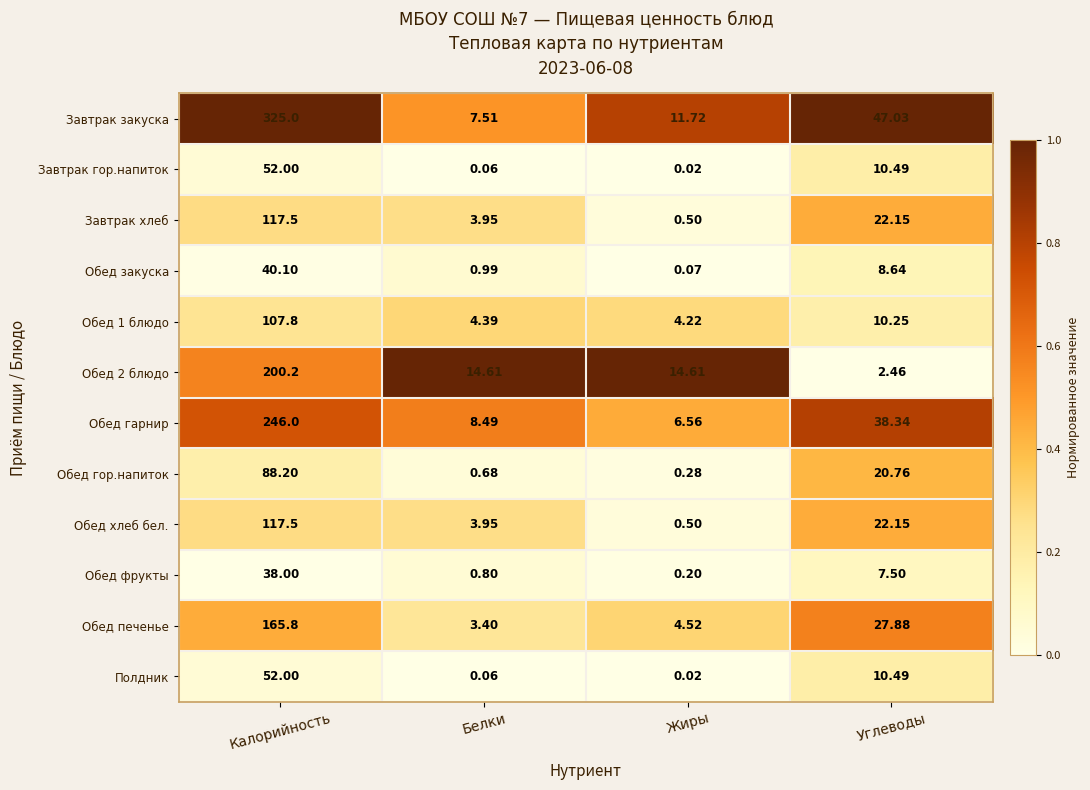

Where is Обед гор.напиток nearest to the value 44?

Углеводы